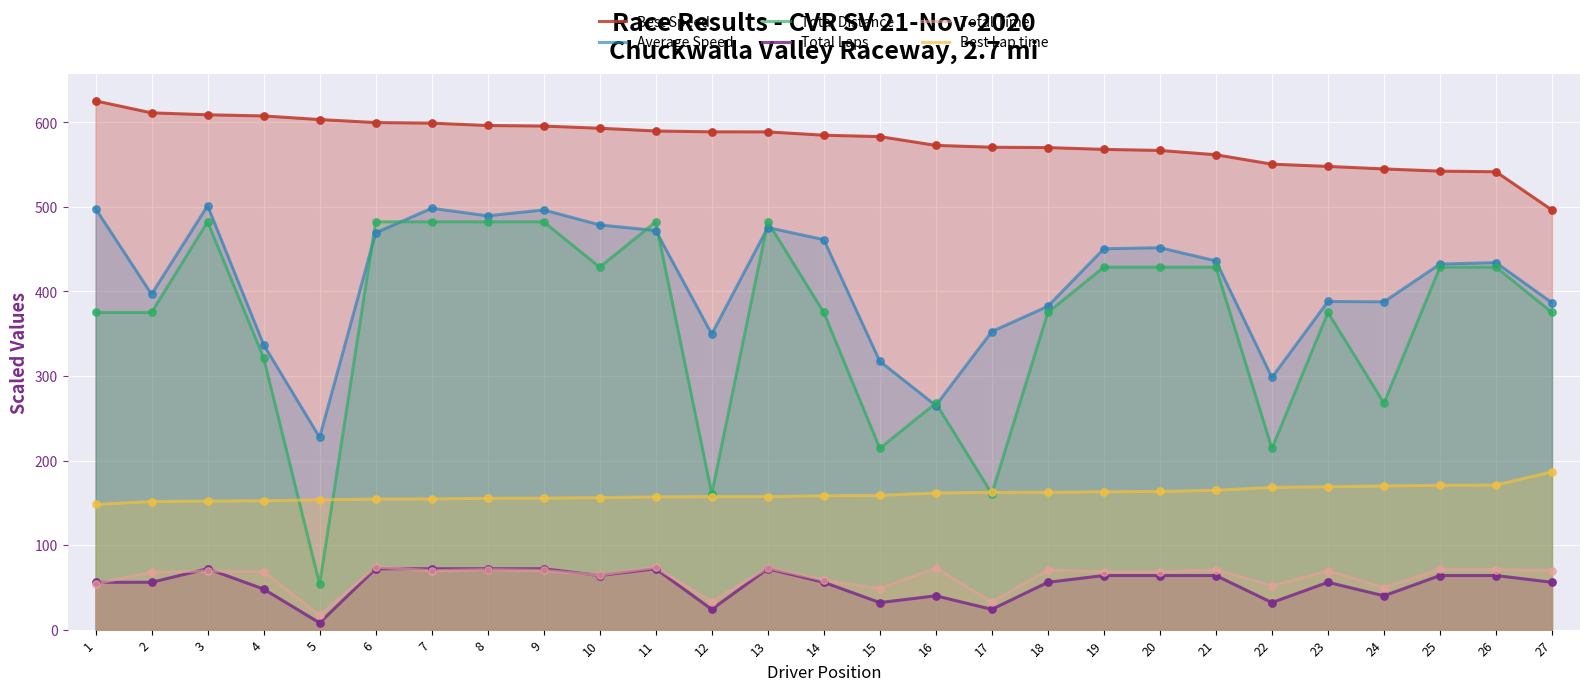

Which series contains the highest Y value?

Best Speed